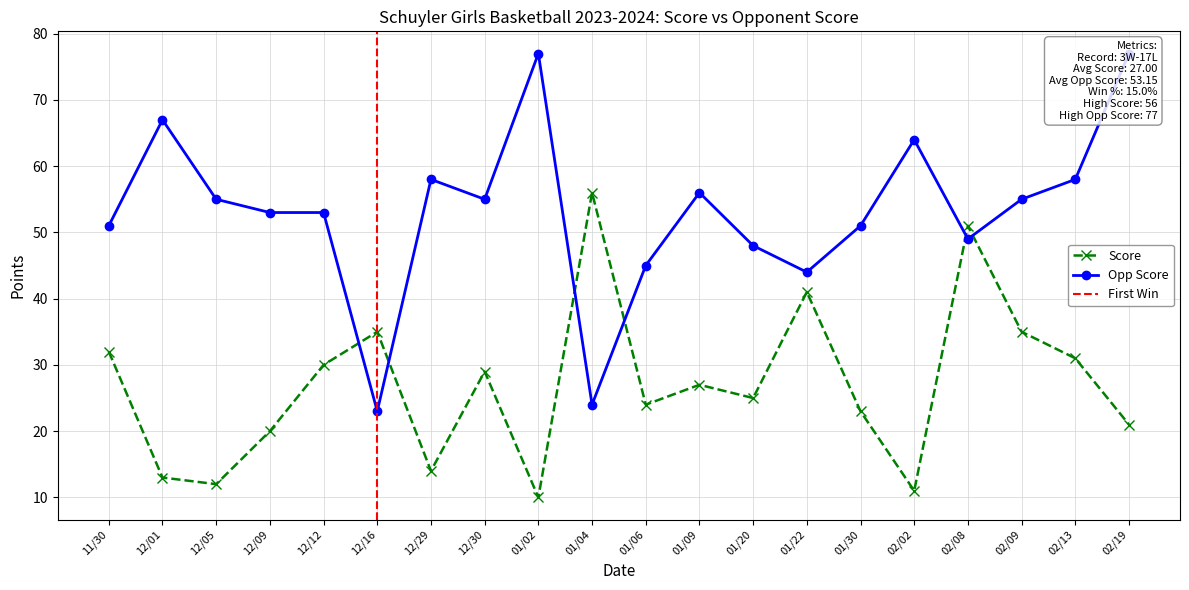

At which label does Opp Score reach its peak?

01/02